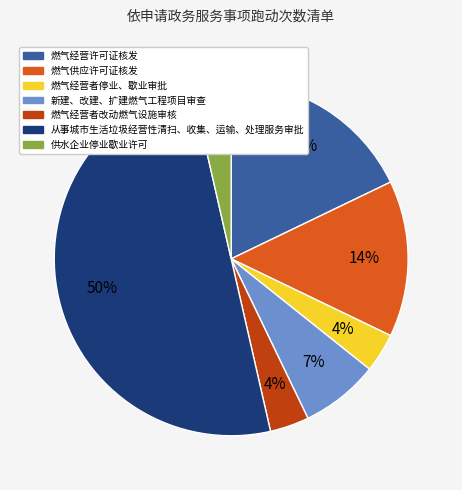

To the nearest percent, what is the difference between the largest and smallest slice percentages?

46%